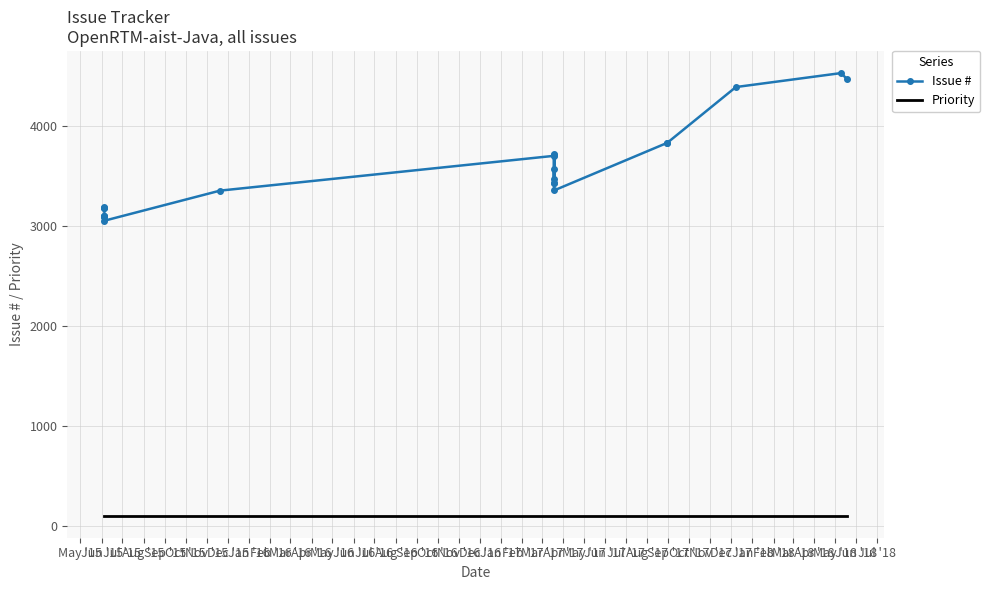

What is the sum of all Priority values?

2200